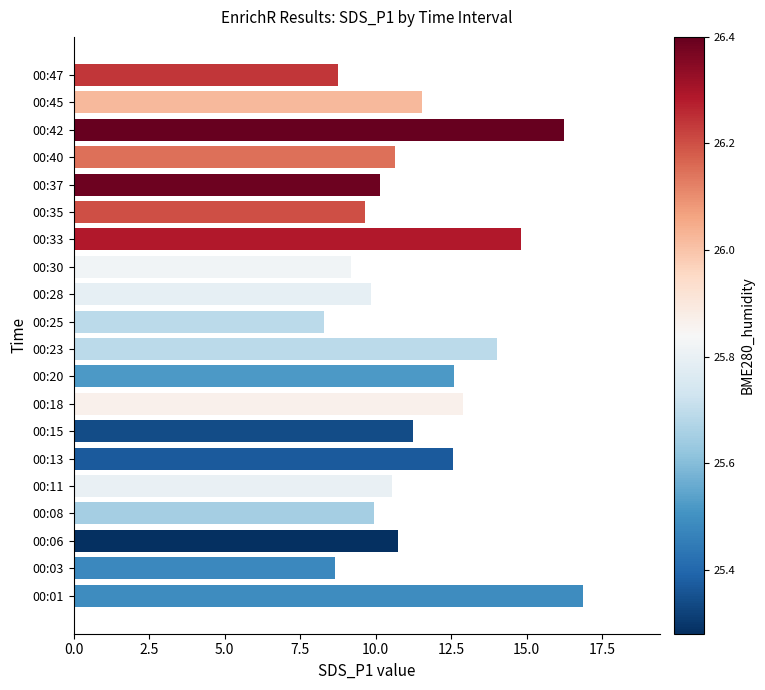

Which has a higher value, 00:15 or 00:03?

00:15